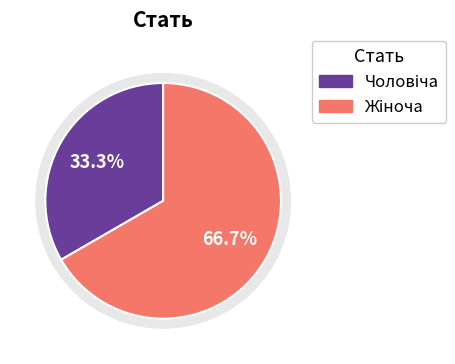

What is the total percentage of Жіноча and Чоловіча?

100.0%